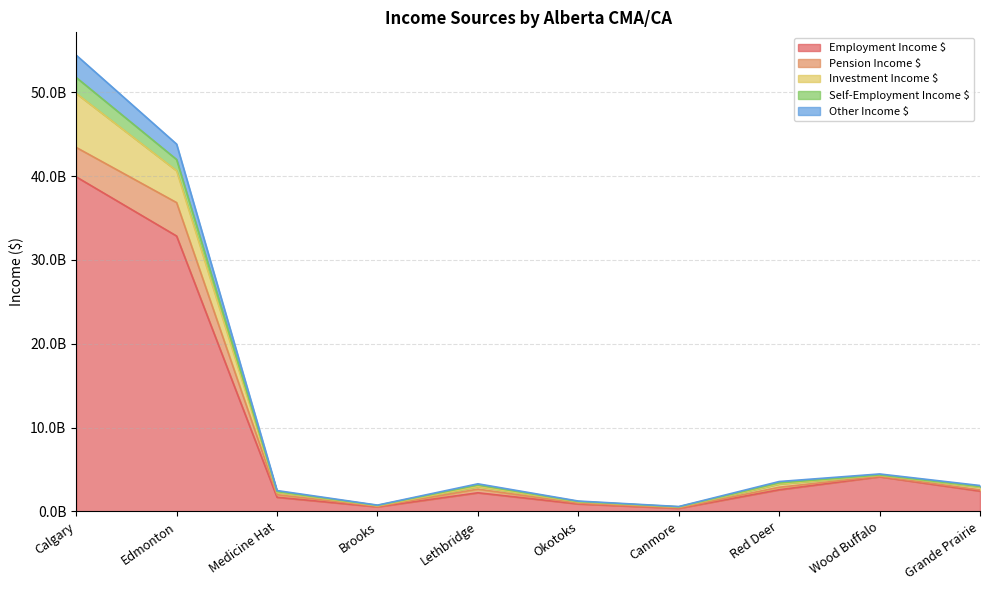

Where does the Investment Income $ series first go above 3295428000?

Calgary